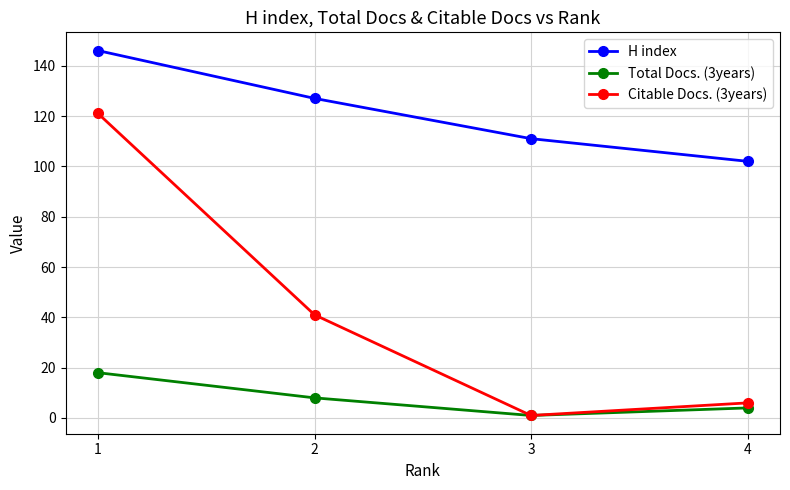

What is the difference between the second highest and second lowest values in the Citable Docs. (3years) series?

35